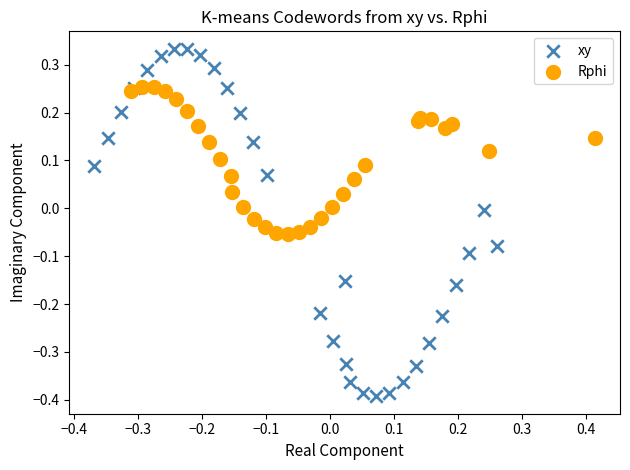

Which series has the widest spread of Y values?

xy